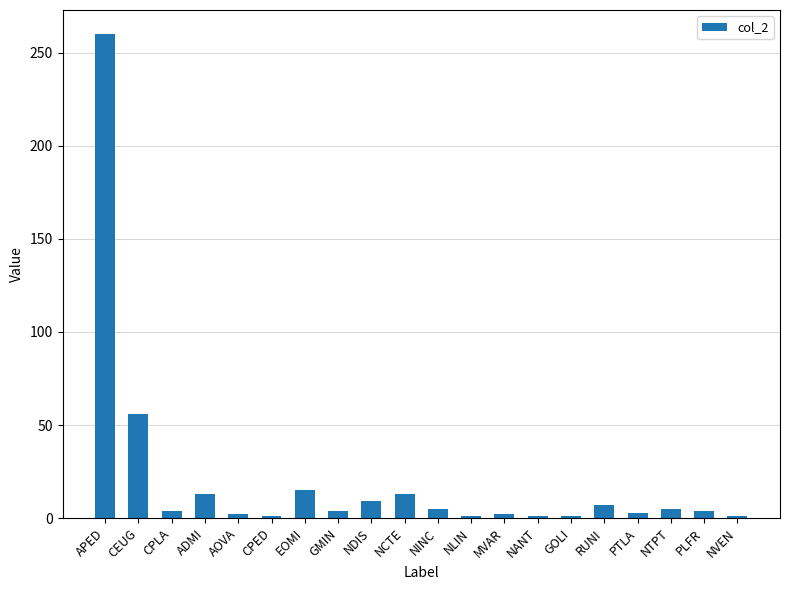

Read the value at ADMI.

13